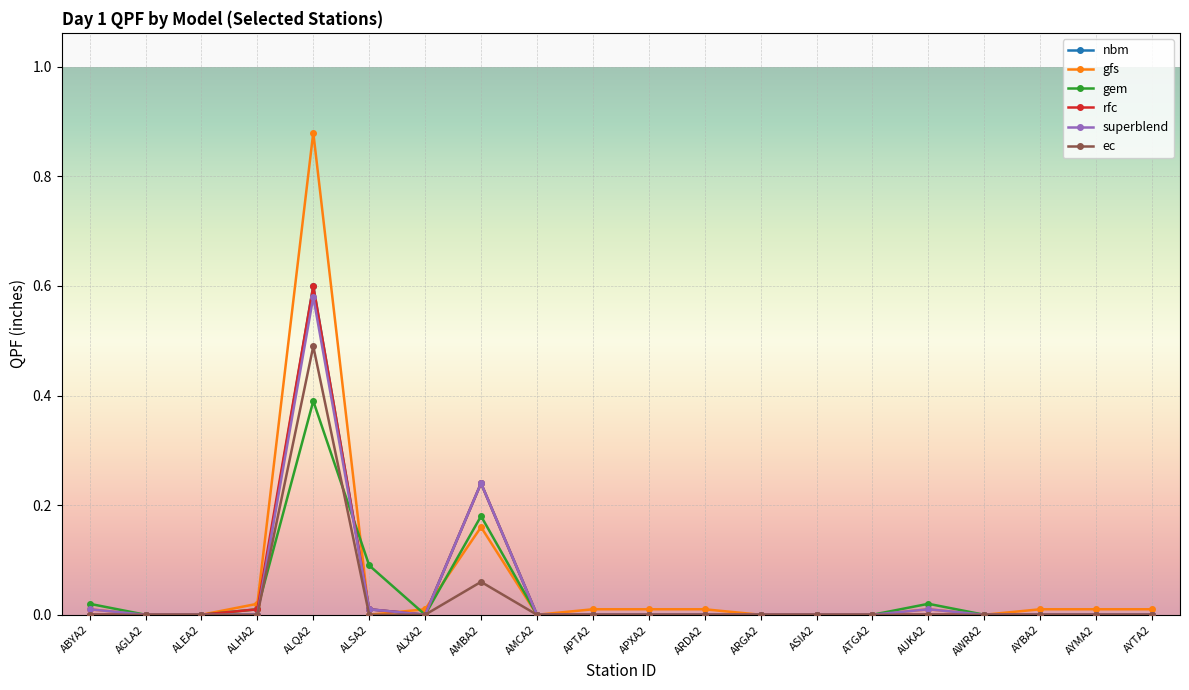

True or false: superblend has more than 1 interior local peaks.

True